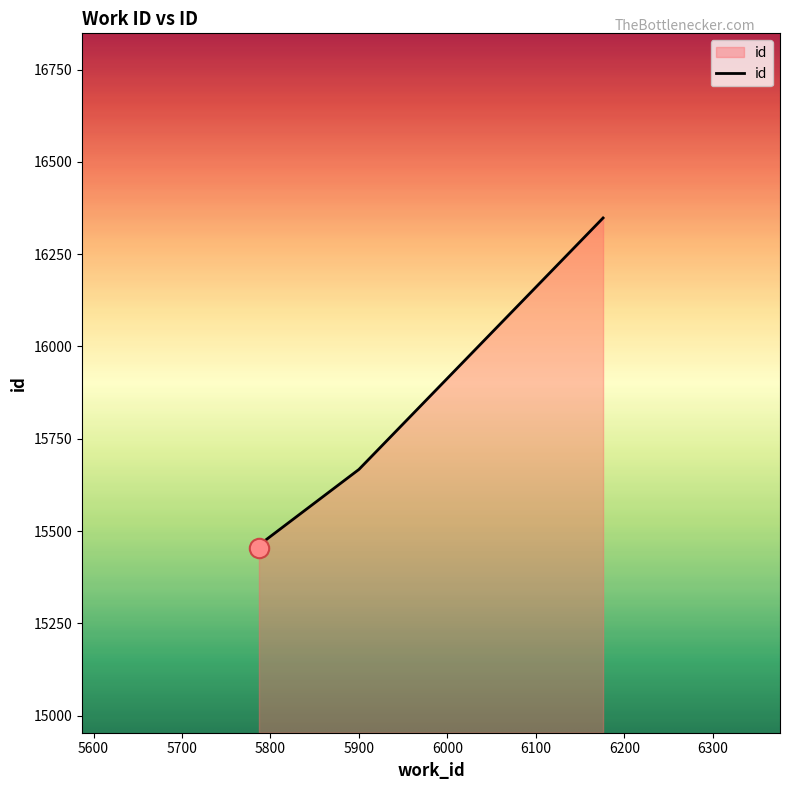

What is the difference between the maximum and minimum values?

894